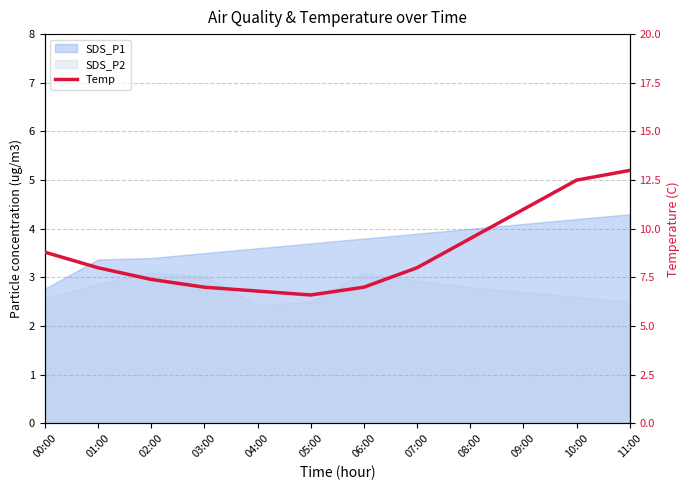

What position from the left is 11:00?

12